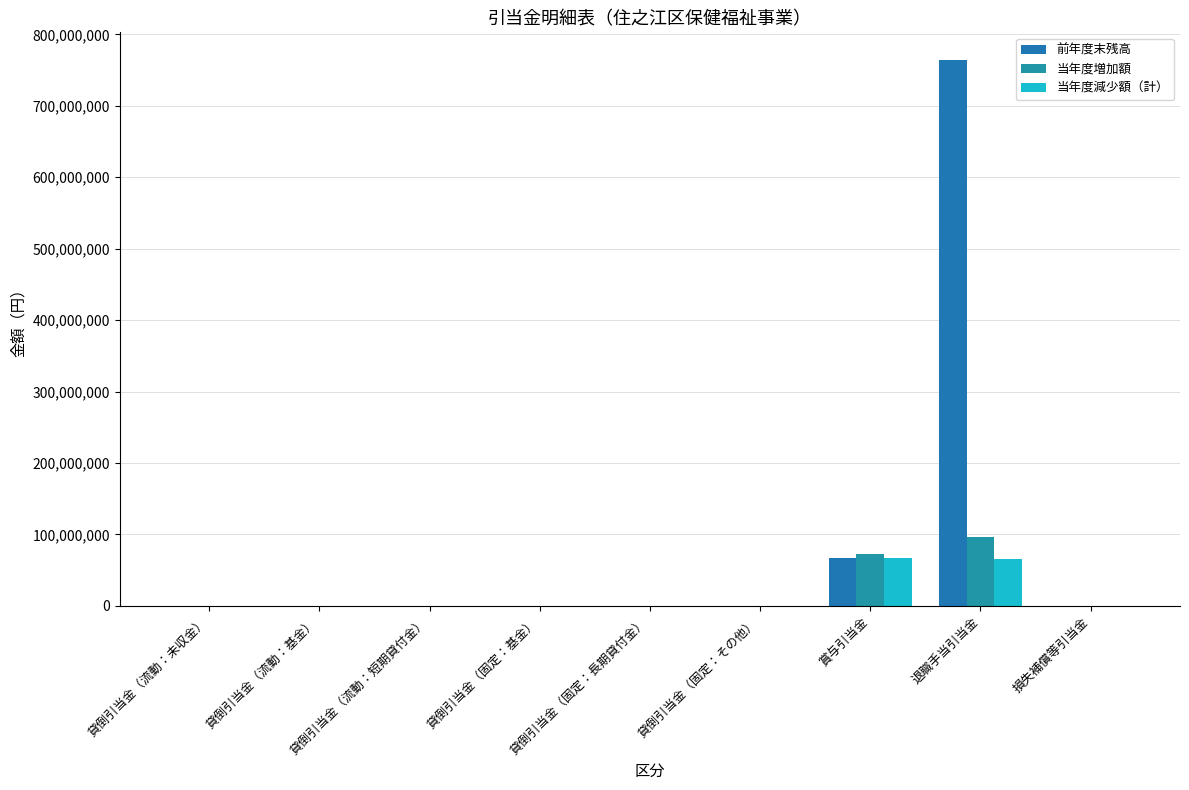

How many distinct data groups are displayed?

3